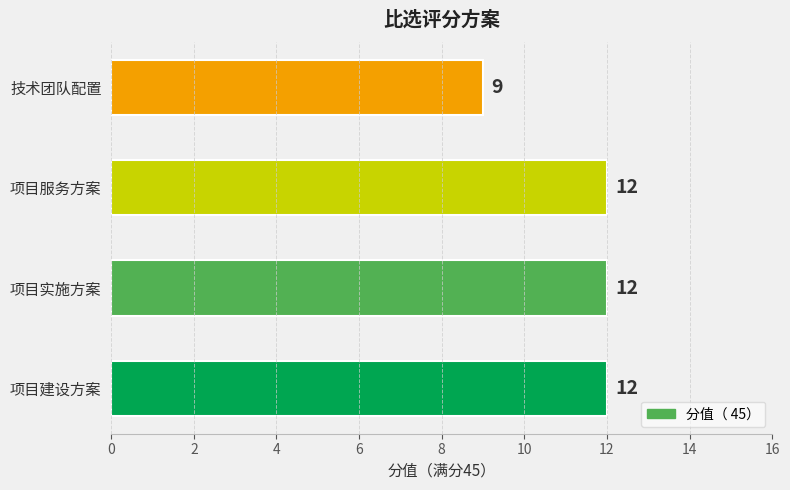

Between 技术团队配置 and 项目实施方案, which is larger?

项目实施方案